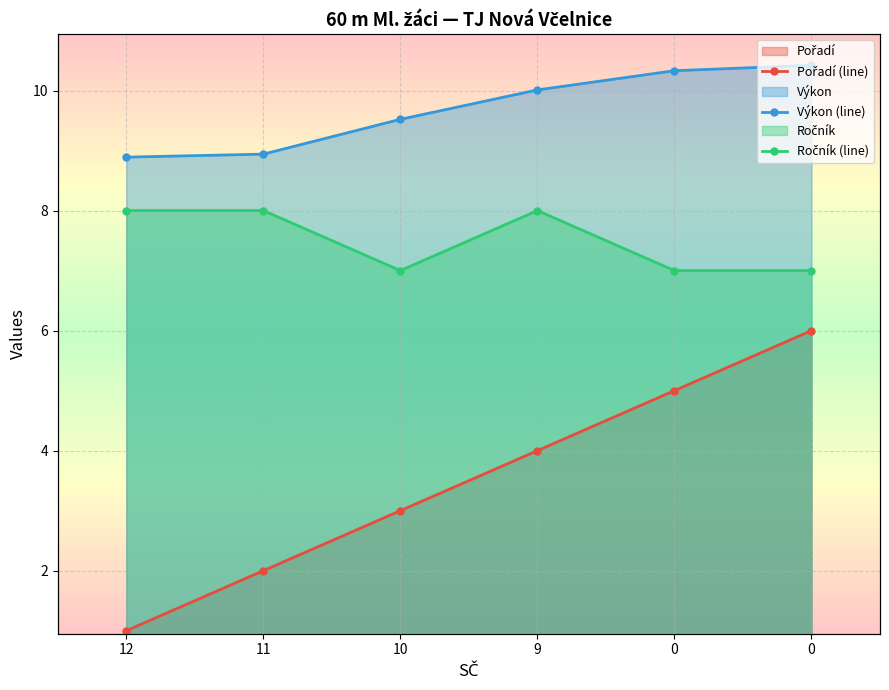

What is the lowest value of the Ročník (line) series?

7.0